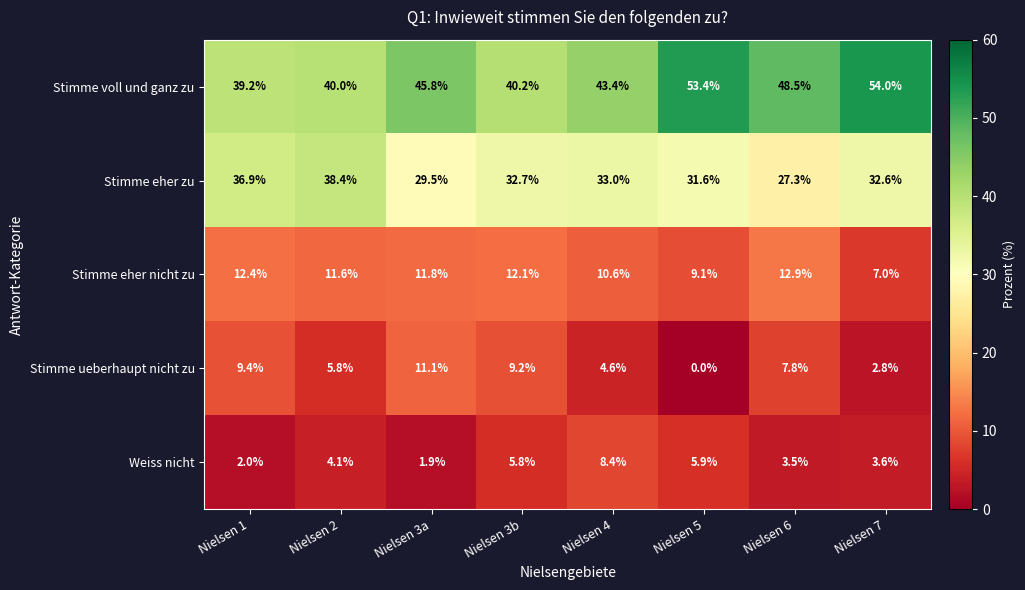

What is the average value of the Stimme ueberhaupt nicht zu series?

6.3